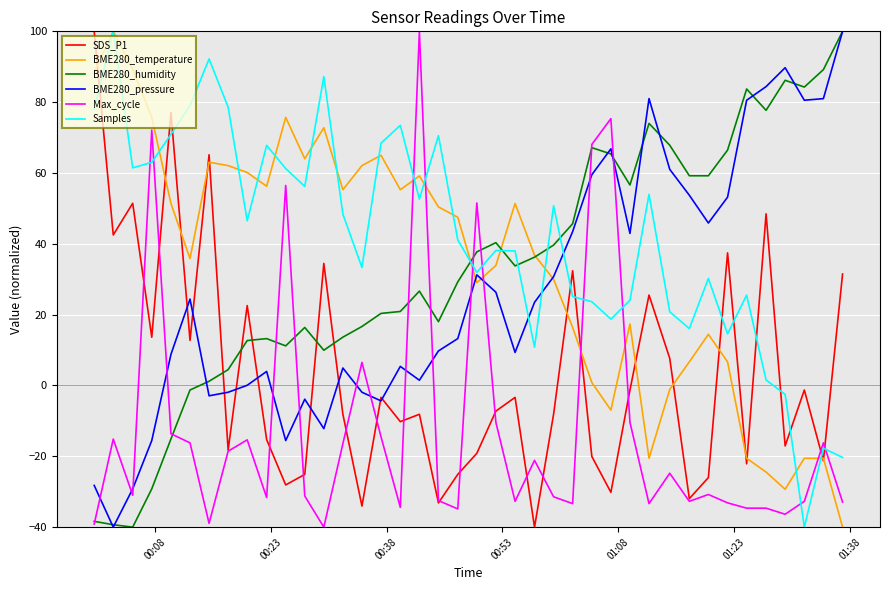

Which series has the largest total across all categories?

Samples